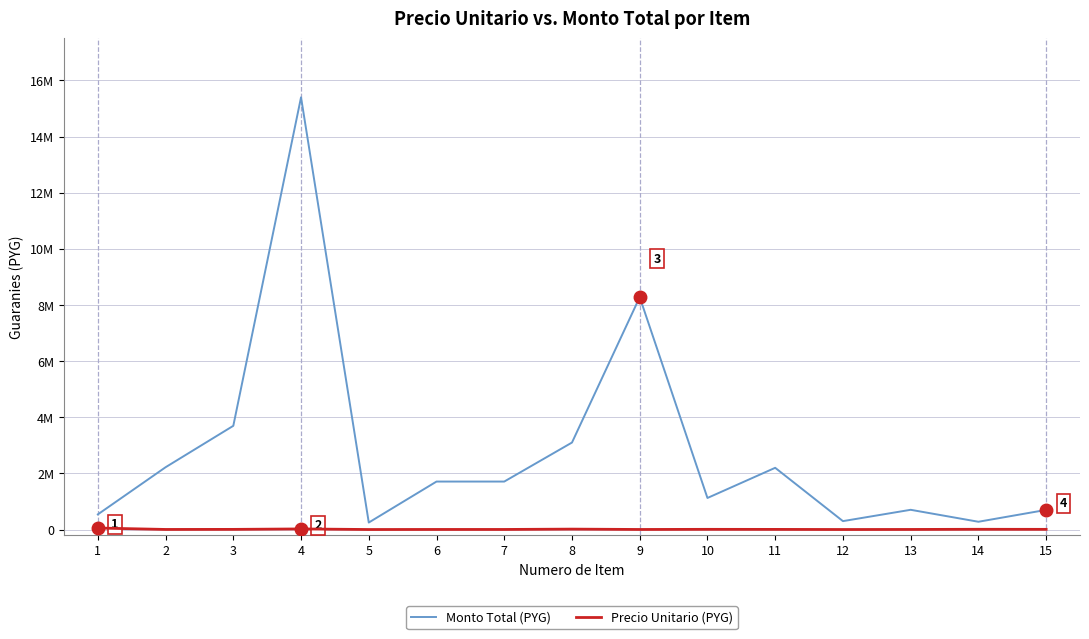

What are all the series names shown in the legend?

Monto Total (PYG), Precio Unitario (PYG)